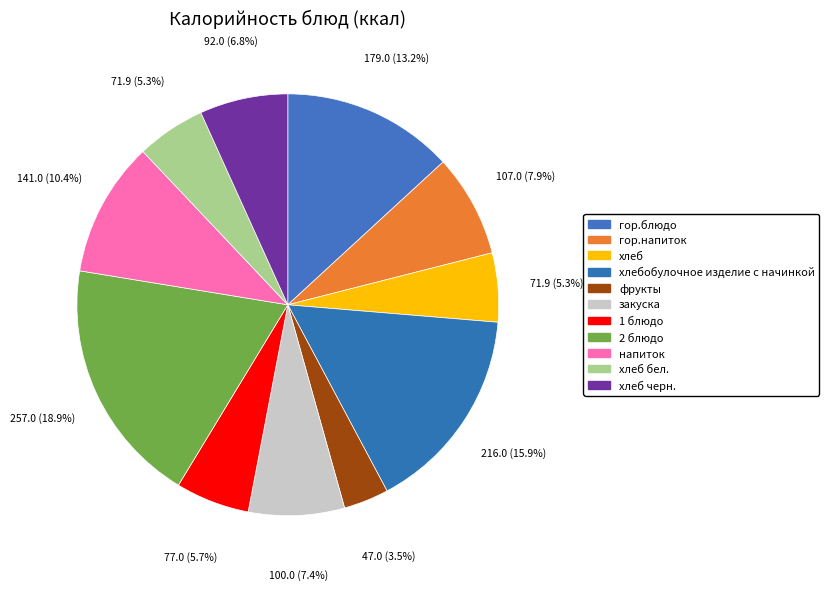

To the nearest percent, what is the combined percentage of хлеб черн. and хлебобулочное изделие с начинкой?

23%